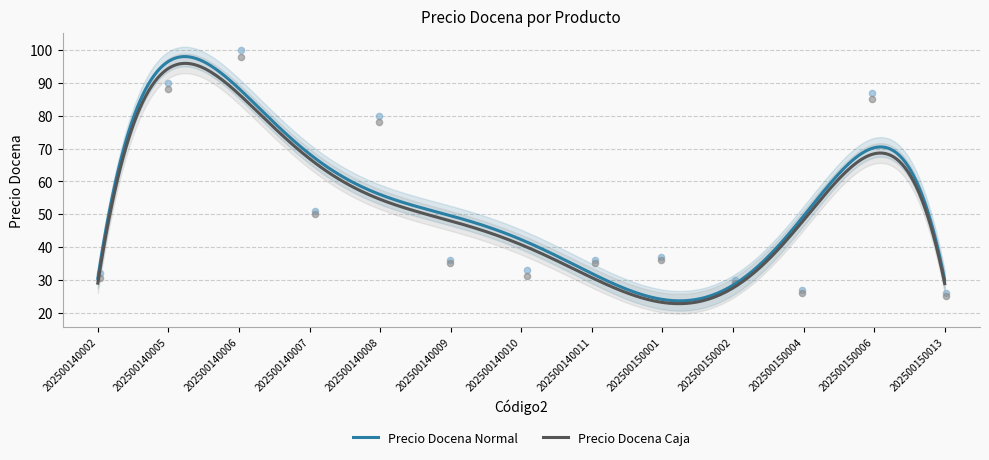

At how many categories does at least one series exceed 81?

3